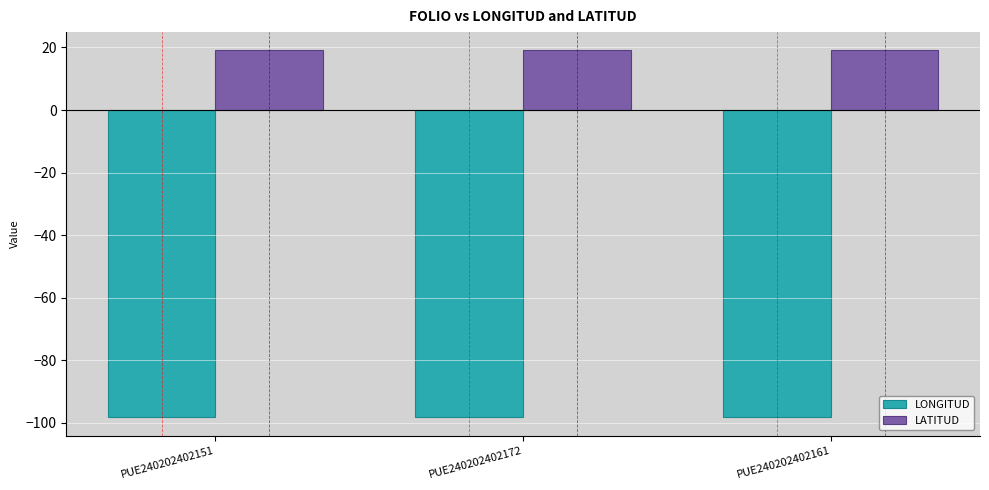

What is the sum of the LONGITUD values at PUE240202402172 and PUE240202402151?

-196.4